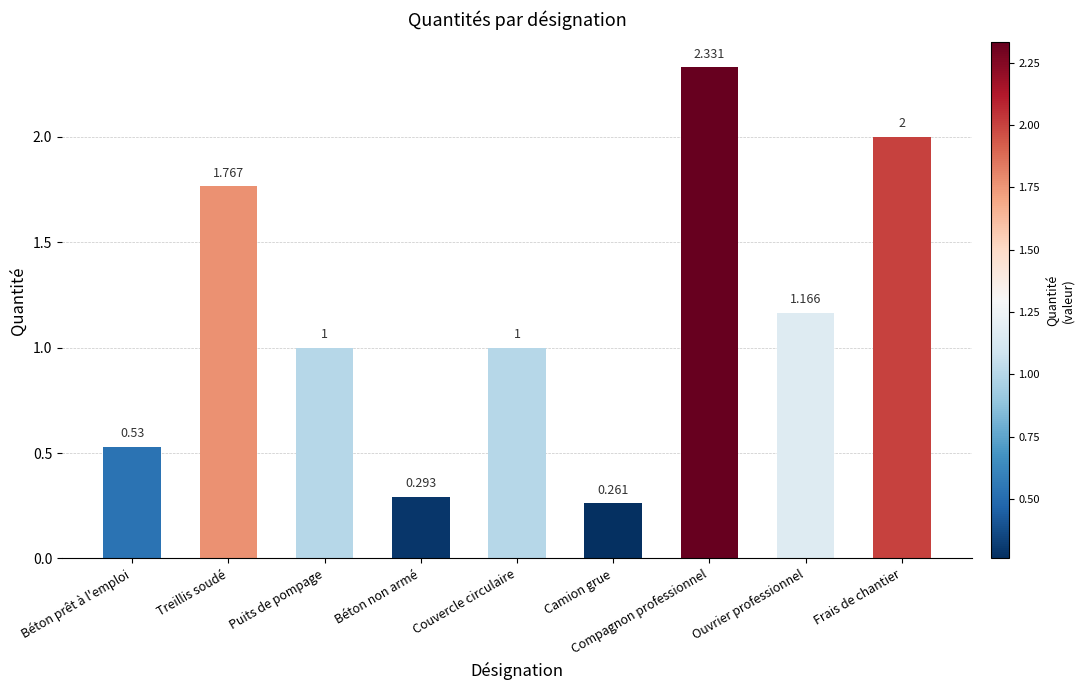

How many data points does each series have?

9